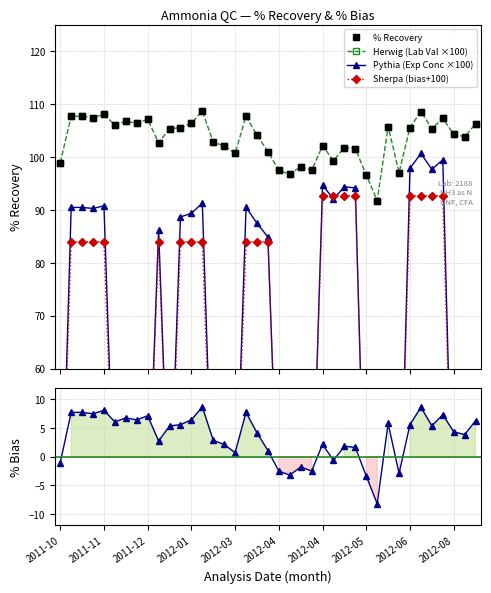

What is the greatest value displayed?

108.7